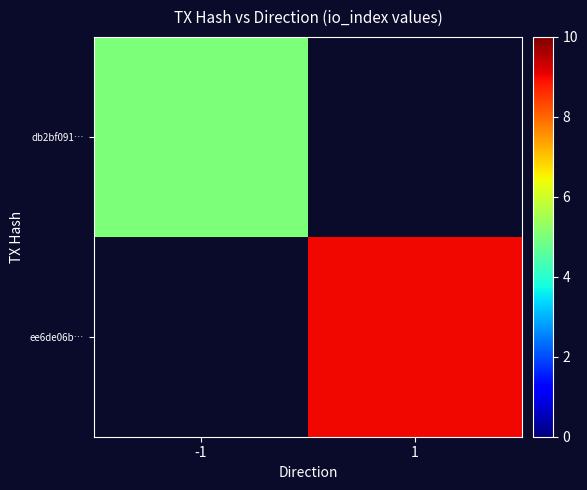

Is it true that db2bf091… equals 8.3 at -1?

False